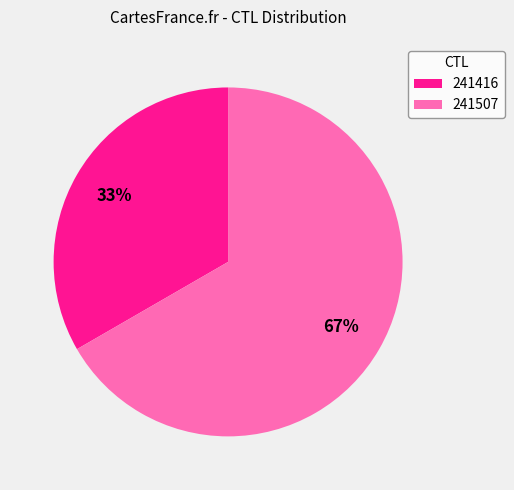

Between 241507 and 241416, which is larger?

241507